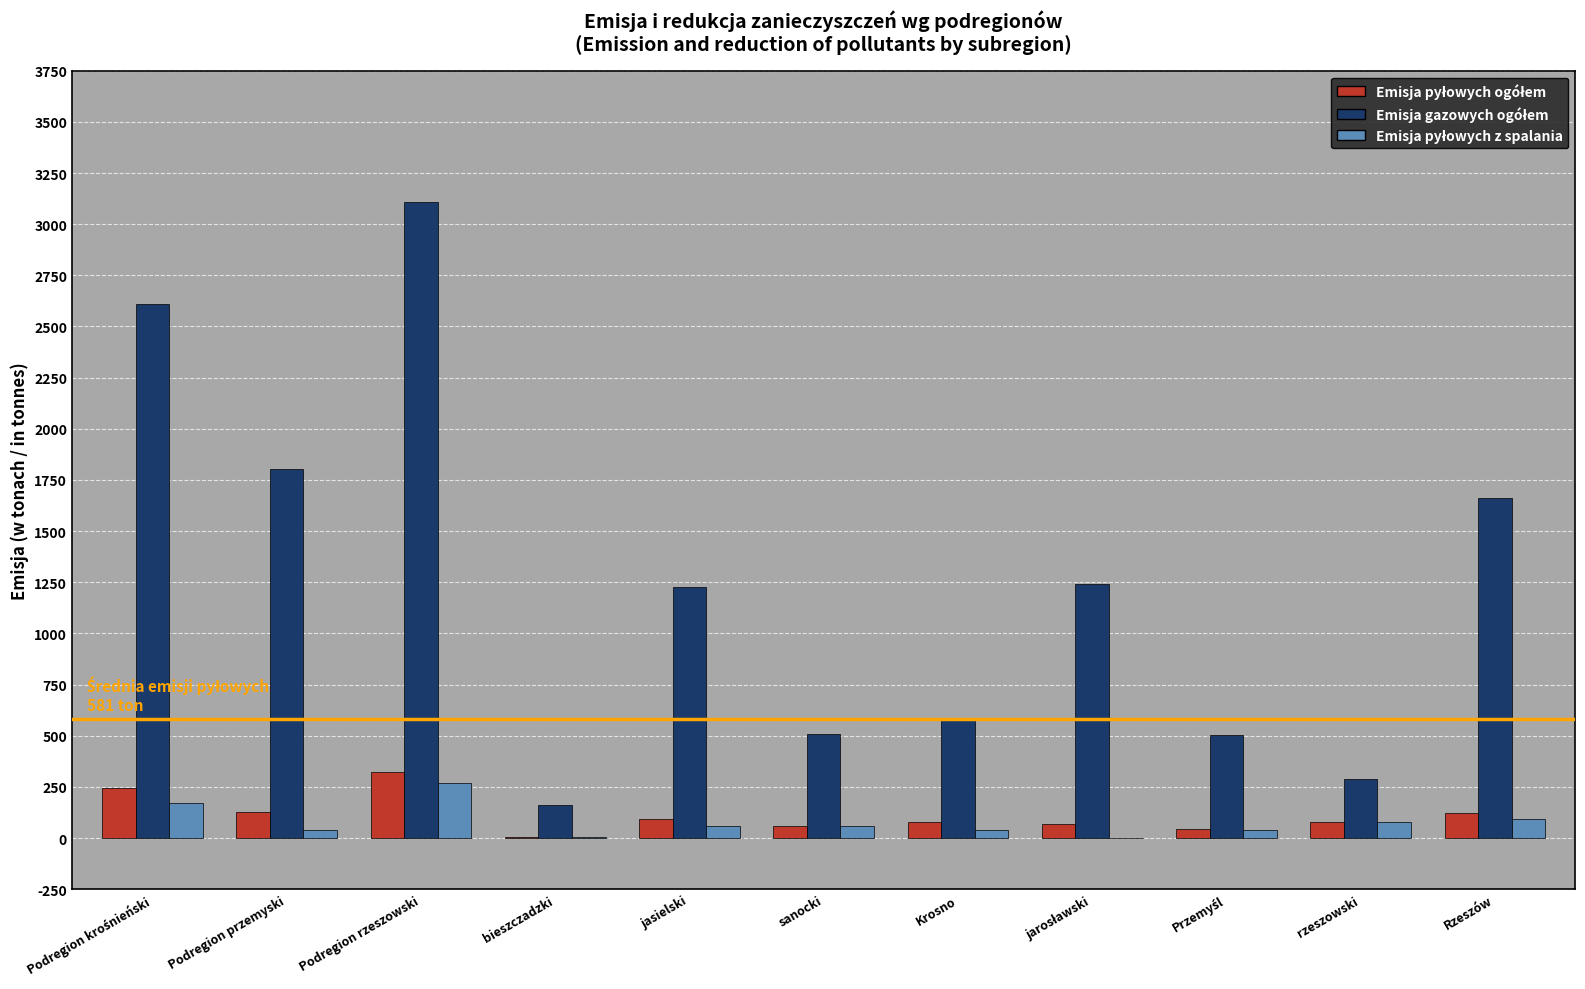

Count the number of categories in the chart.

11